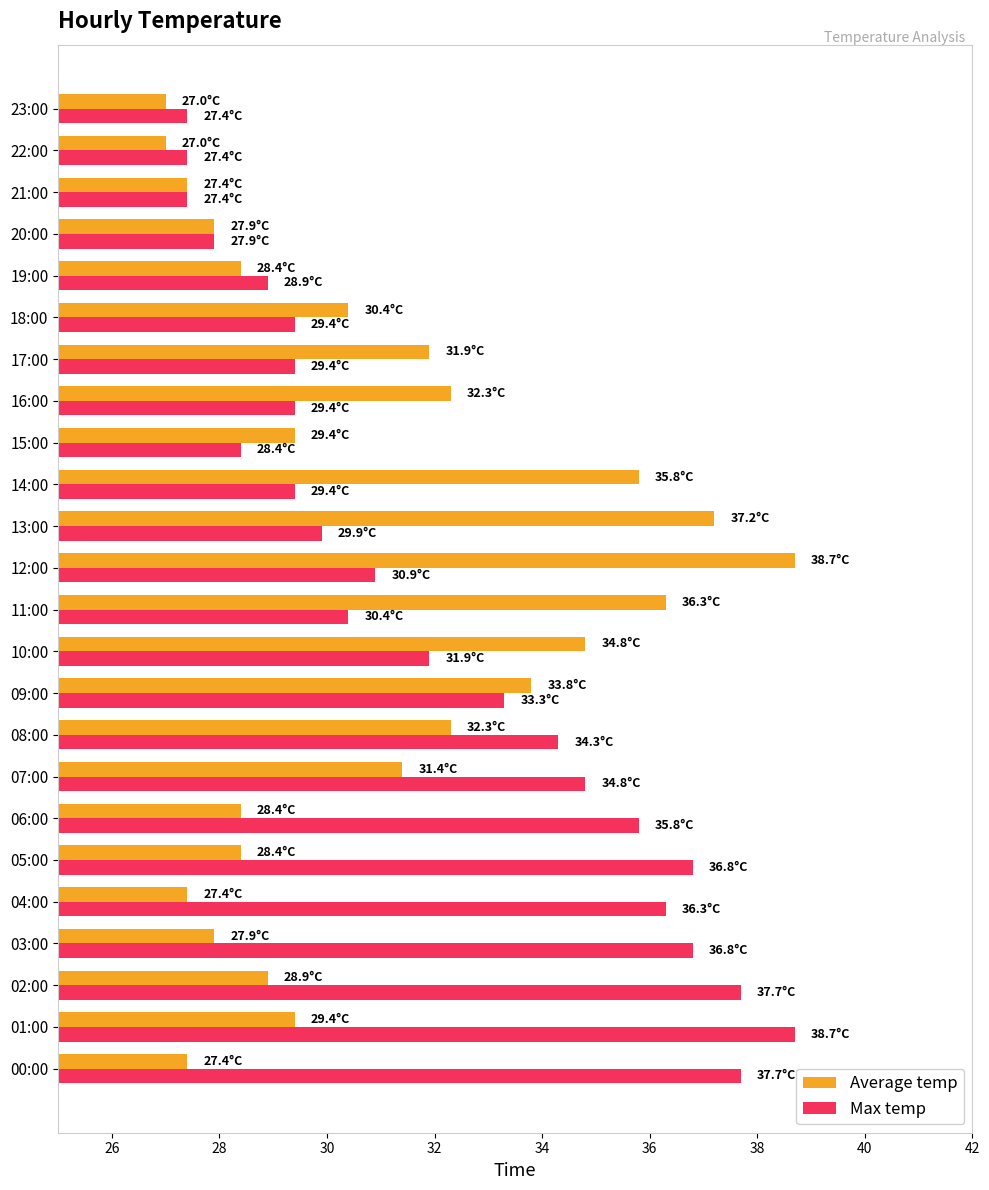

Which series has the largest range (max minus min)?

Average temp